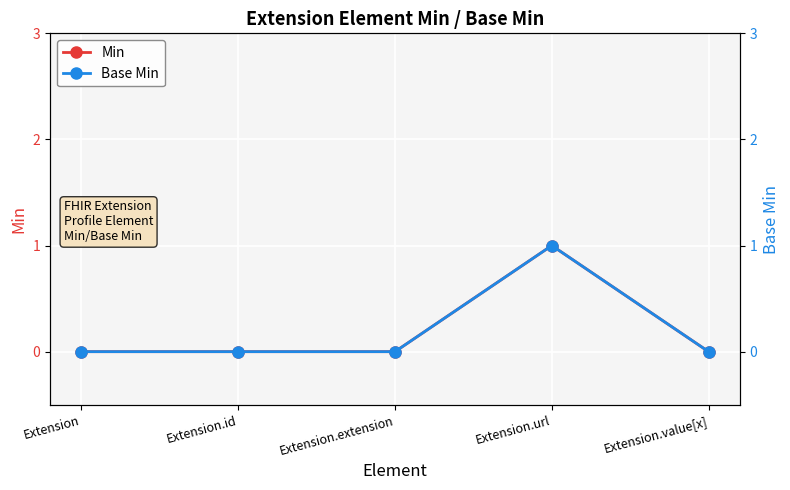

How many lines are shown in the chart?

2